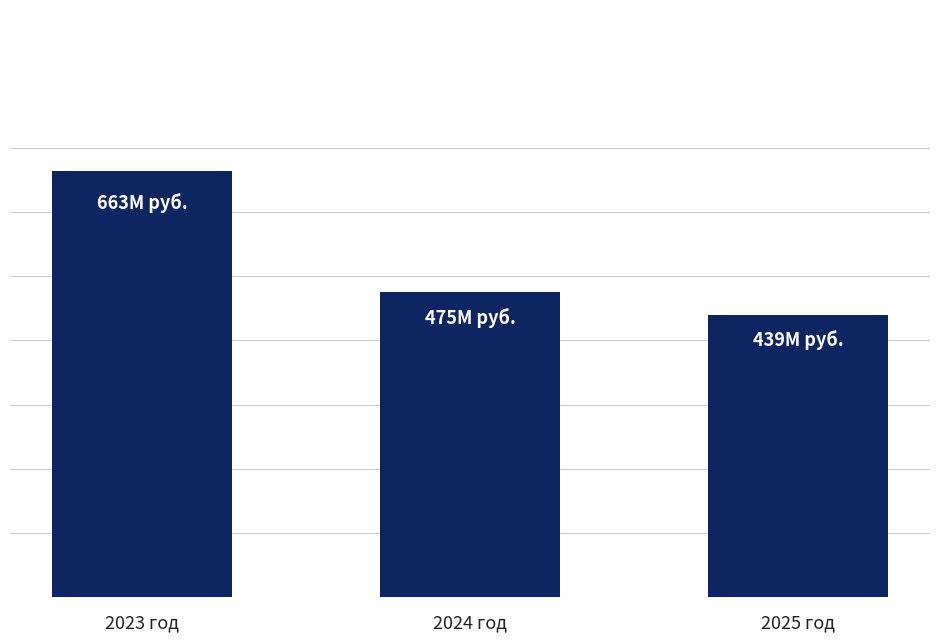

What is the greatest value displayed?

663075462.0